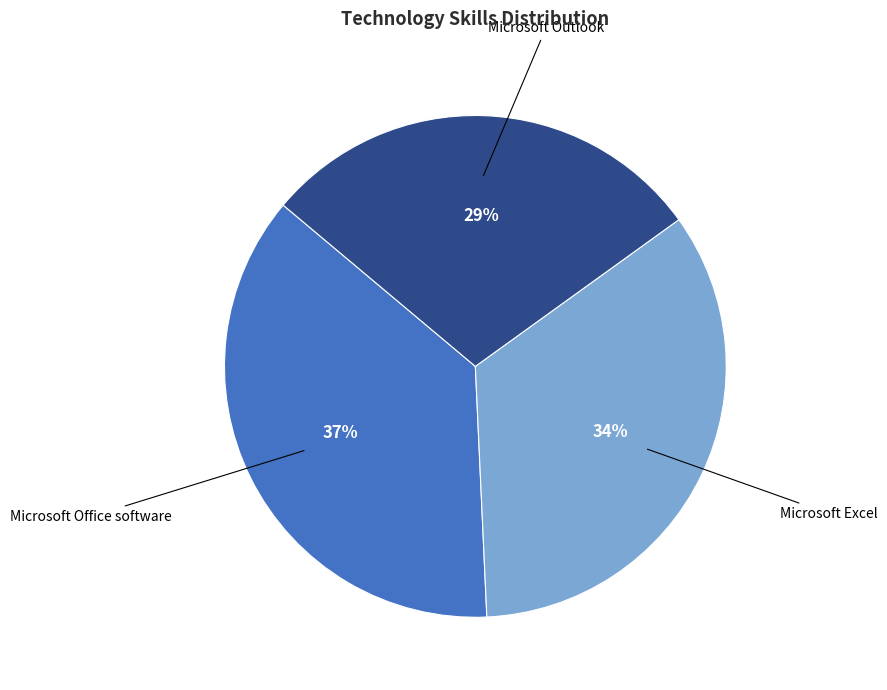

True or false: Microsoft Excel accounts for 34% of the total.

True